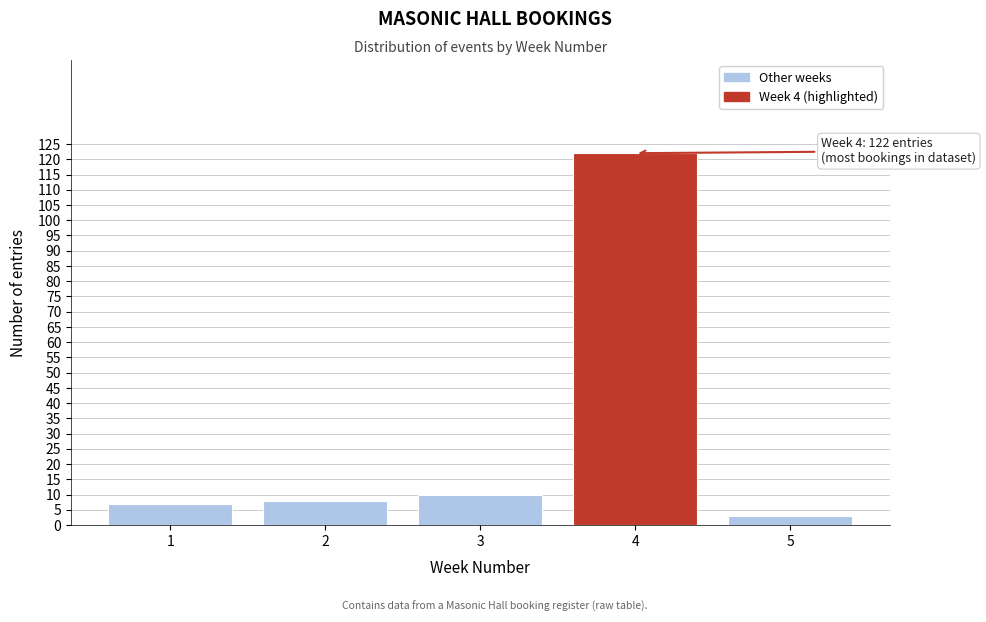

Reading right to left, extract all data points from this chart.

5=3	4=122	3=10	2=8	1=7